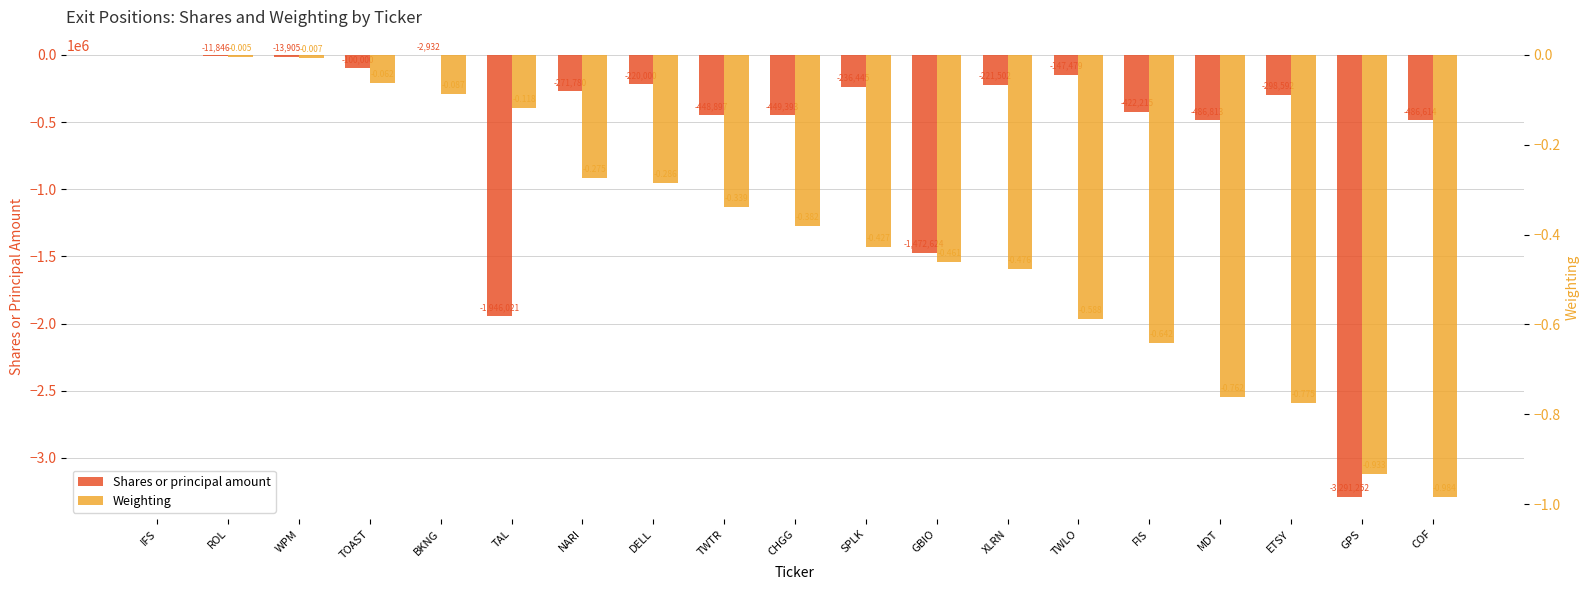

At which category does the chart reach its minimum across all series?

GPS